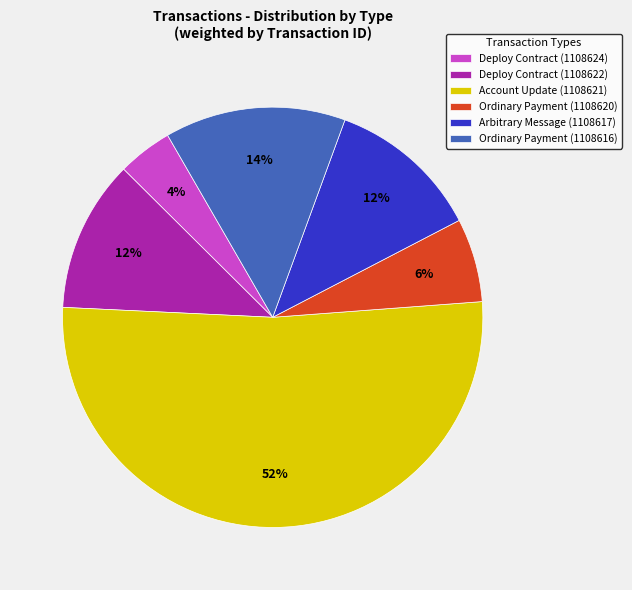

Is there a majority slice in this chart?

Yes